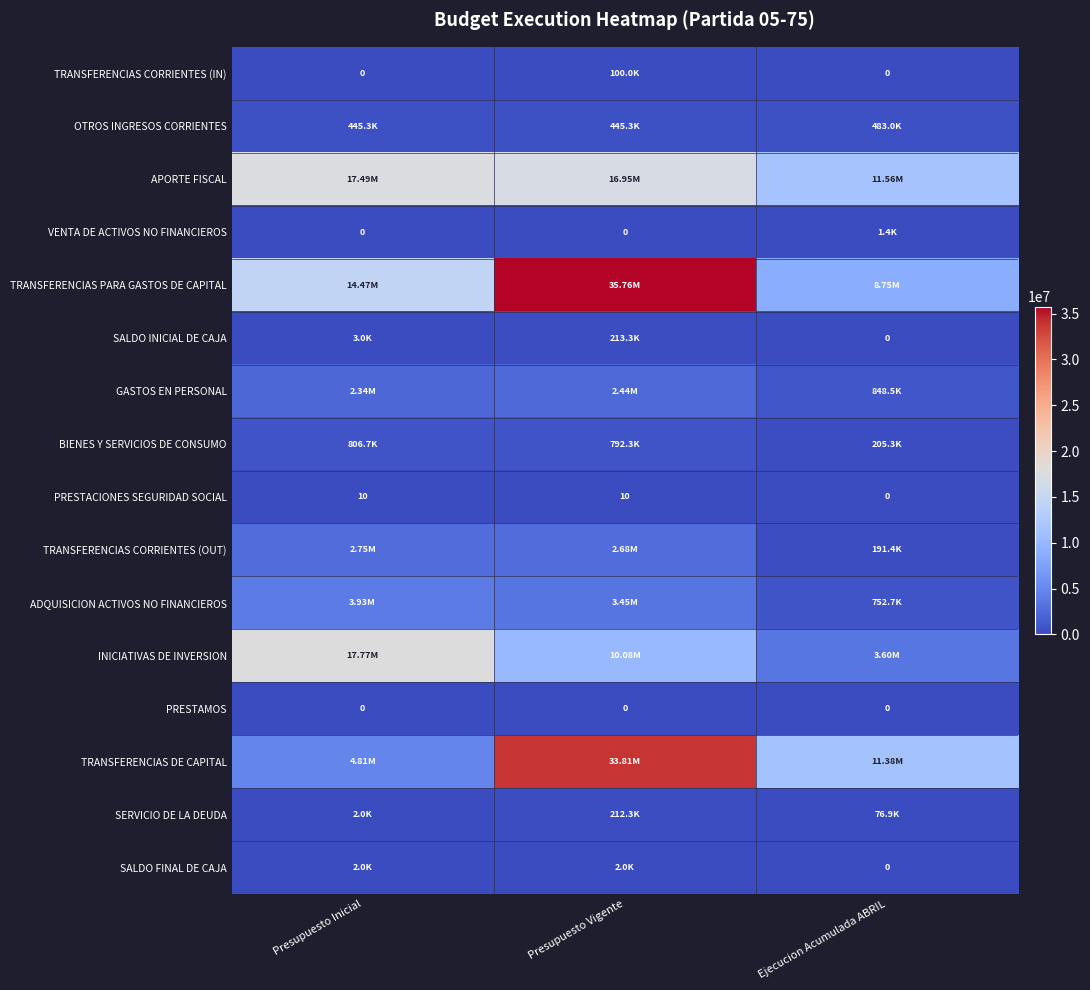

How many categories are shown in the chart?

3